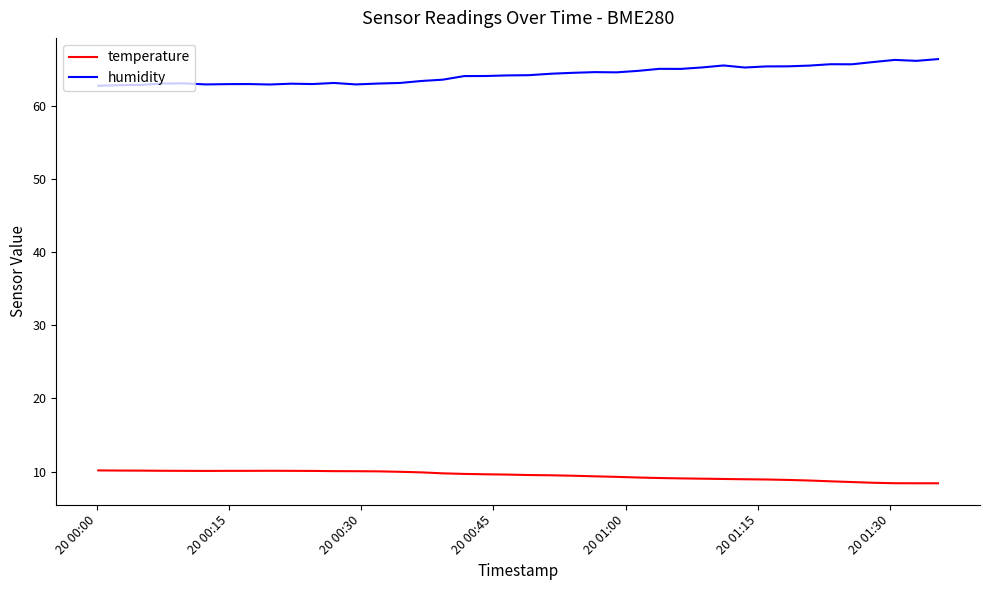

What is the smallest value displayed?

8.4